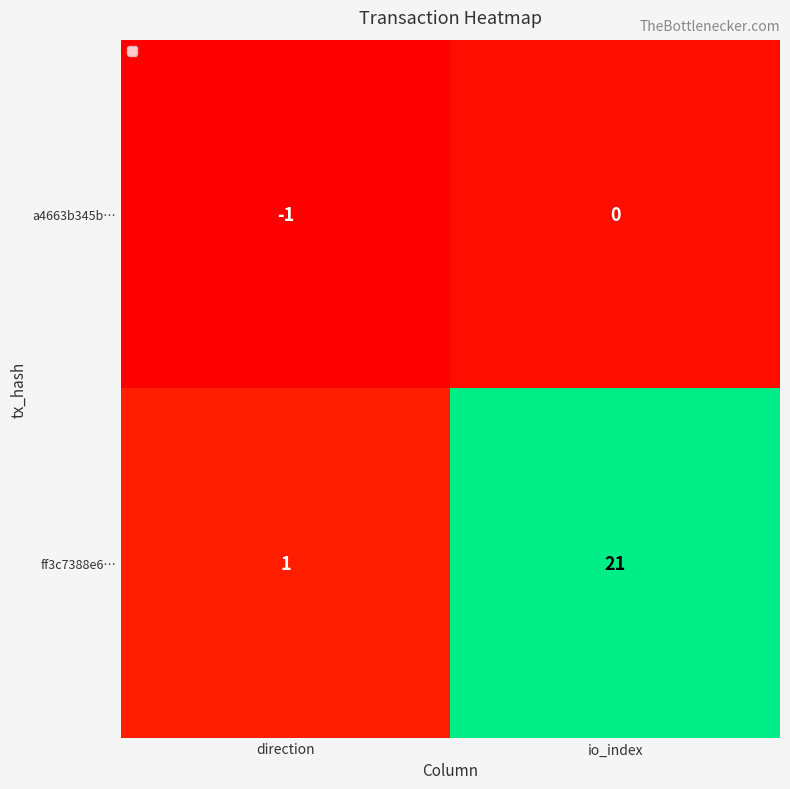

What is the minimum value shown in the chart?

-1